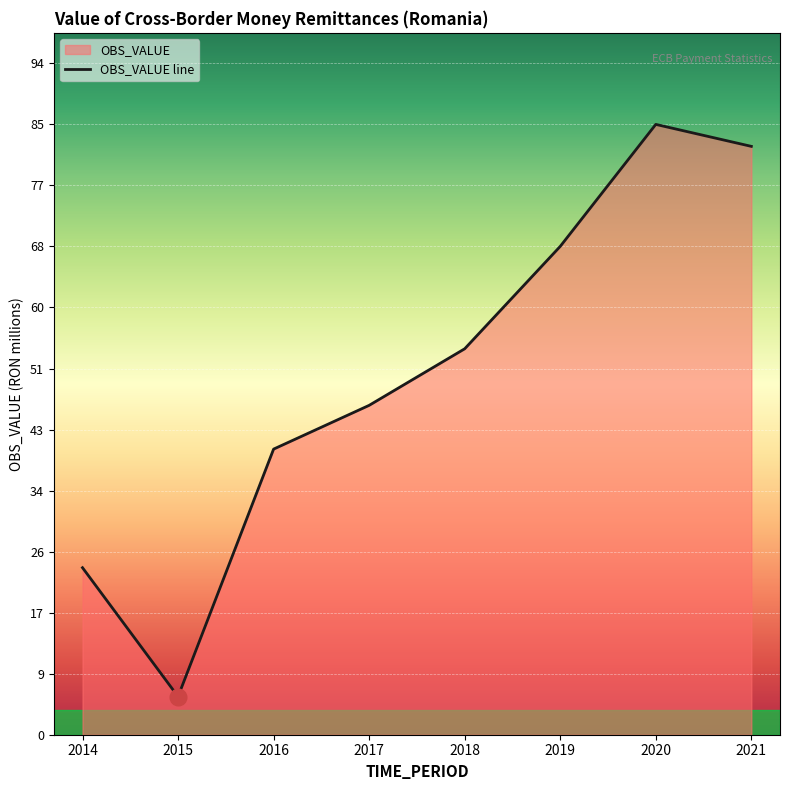

Which has a higher value, 2019 or 2015?

2019